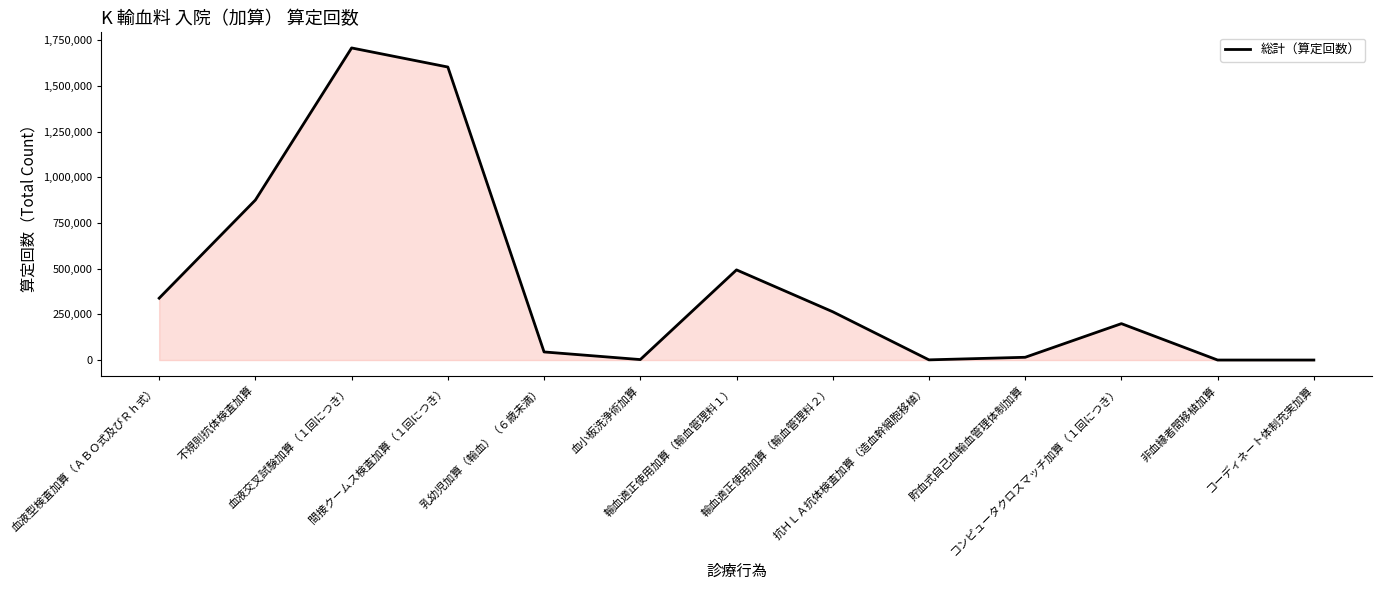

Read the value at 間接クームス検査加算（１回につき）, to the nearest 50.

1604350